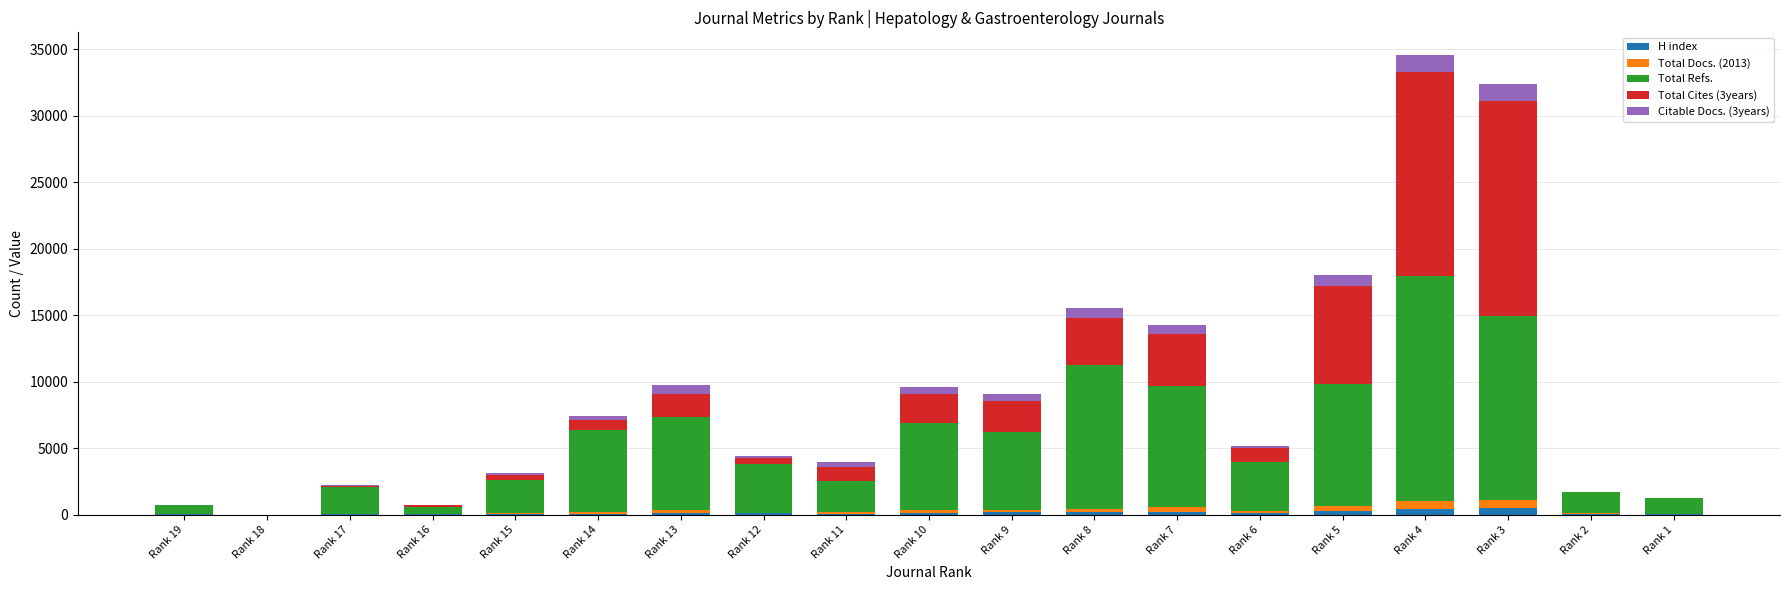

At which label is H index closest to 233?

Rank 7